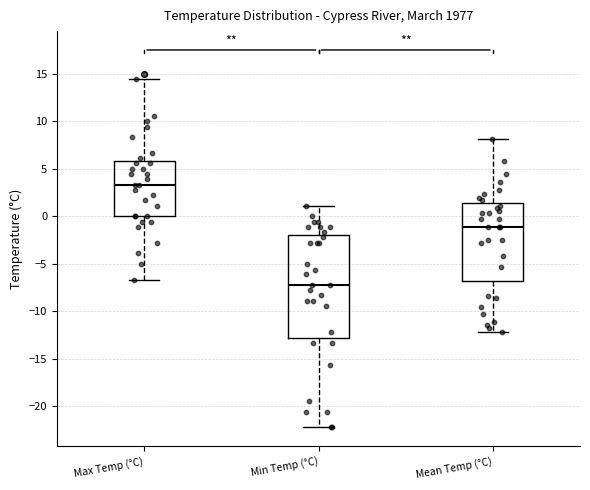

Reading left to right, read every box against the y-axis: the position of its median line, the range the box covers, and the ends of its whiskers. The values are not printed on the chart, so give them approximately, as read against the axis.

Max Temp (°C): median 3.5, box 0.0 to 6.0, whiskers -6.5 to 14.5
Min Temp (°C): median -7.0, box -12.5 to -2.0, whiskers -22.0 to 1.0
Mean Temp (°C): median -1.0, box -7.0 to 1.5, whiskers -12.0 to 8.0